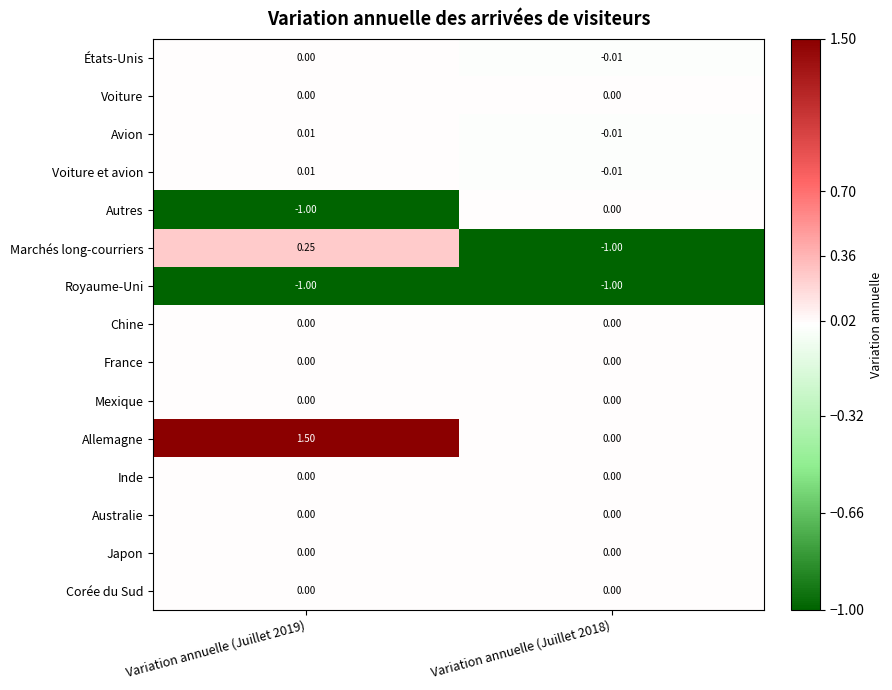

Which series has the largest total across all categories?

Allemagne